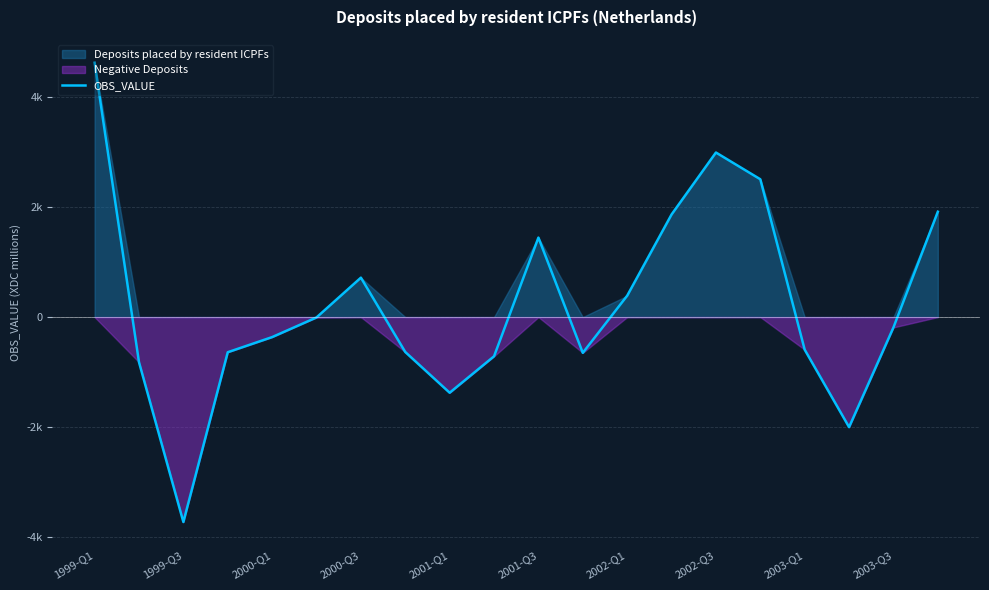

What is the value of the 19th point from the left?

-188